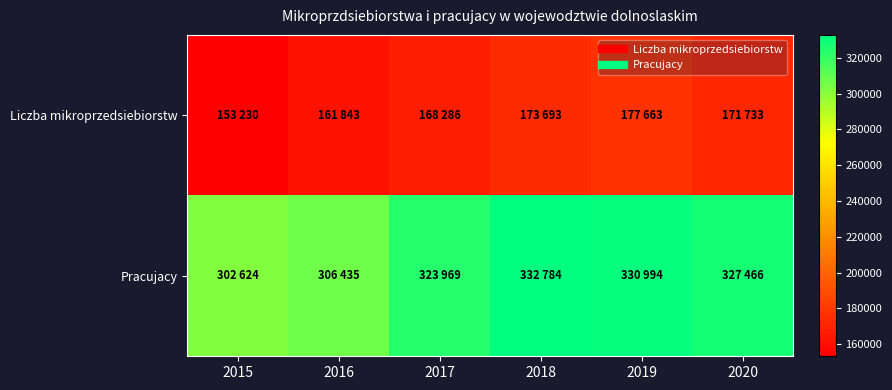

What is the minimum value shown in the chart?

153230